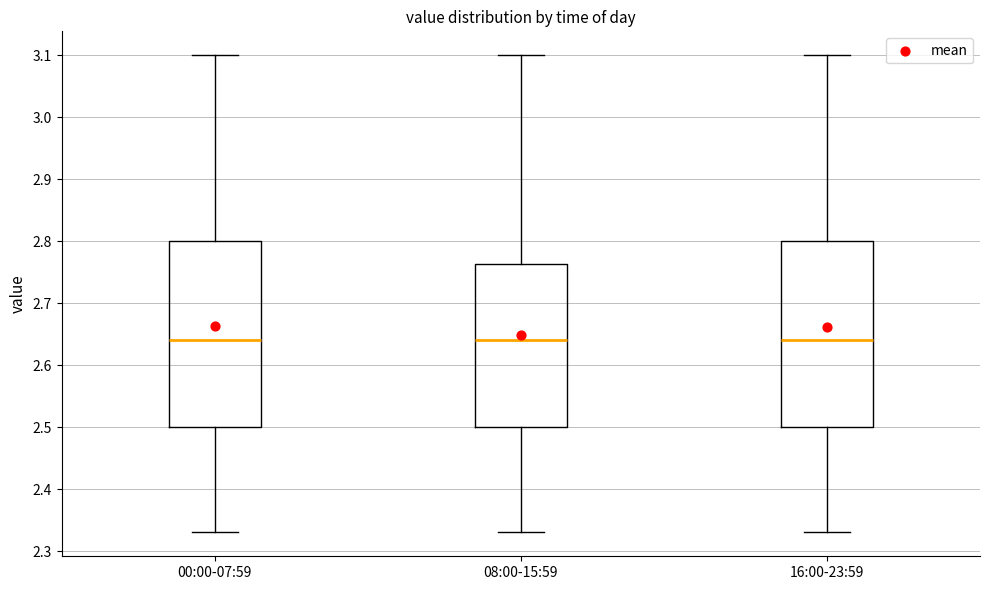

Where does the upper whisker of the box for 08:00-15:59 end on the y-axis? The values are not printed on the chart, so give them approximately, as read against the axis.

3.10